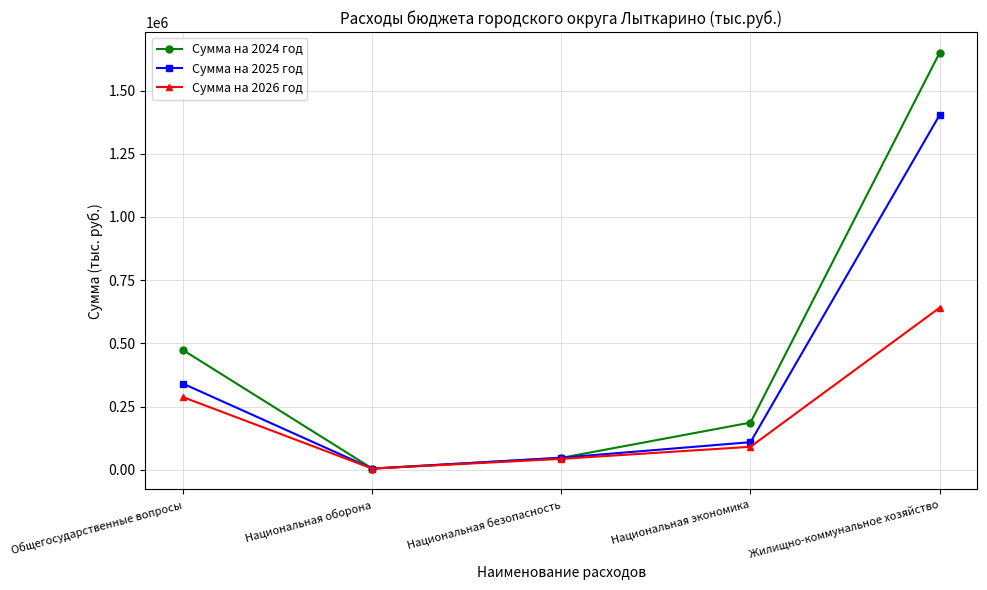

Reading left to right, extract all data points from this chart.

Сумма на 2024 год: Общегосударственные вопросы=473245.0	Национальная оборона=4924.2	Национальная безопасность=47118.8	Национальная экономика=186658.3	Жилищно-коммунальное хозяйство=1649318.1
Сумма на 2025 год: Общегосударственные вопросы=340499.3	Национальная оборона=4509.3	Национальная безопасность=47745.6	Национальная экономика=109208.6	Жилищно-коммунальное хозяйство=1403172.6
Сумма на 2026 год: Общегосударственные вопросы=287253.3	Национальная оборона=4750.7	Национальная безопасность=43191.3	Национальная экономика=90996.0	Жилищно-коммунальное хозяйство=640836.2